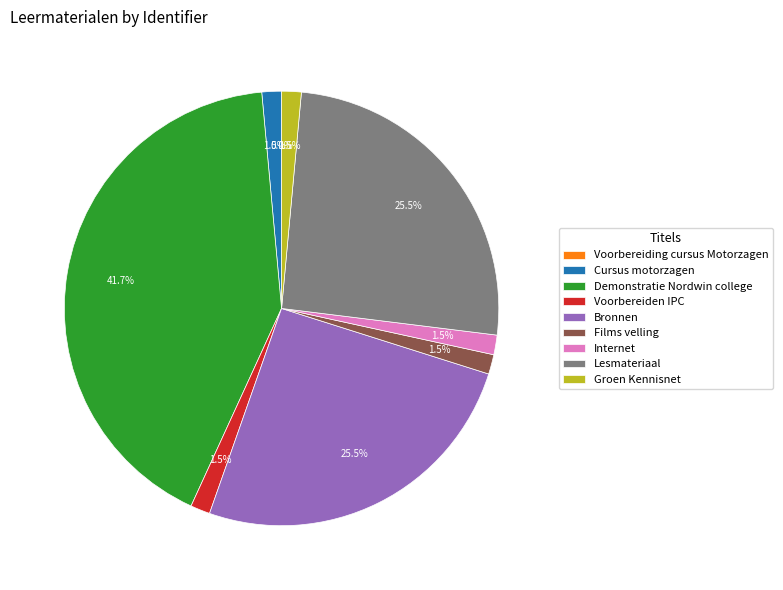

The Voorbereiden IPC slice represents 11% of the pie. True or false?

False